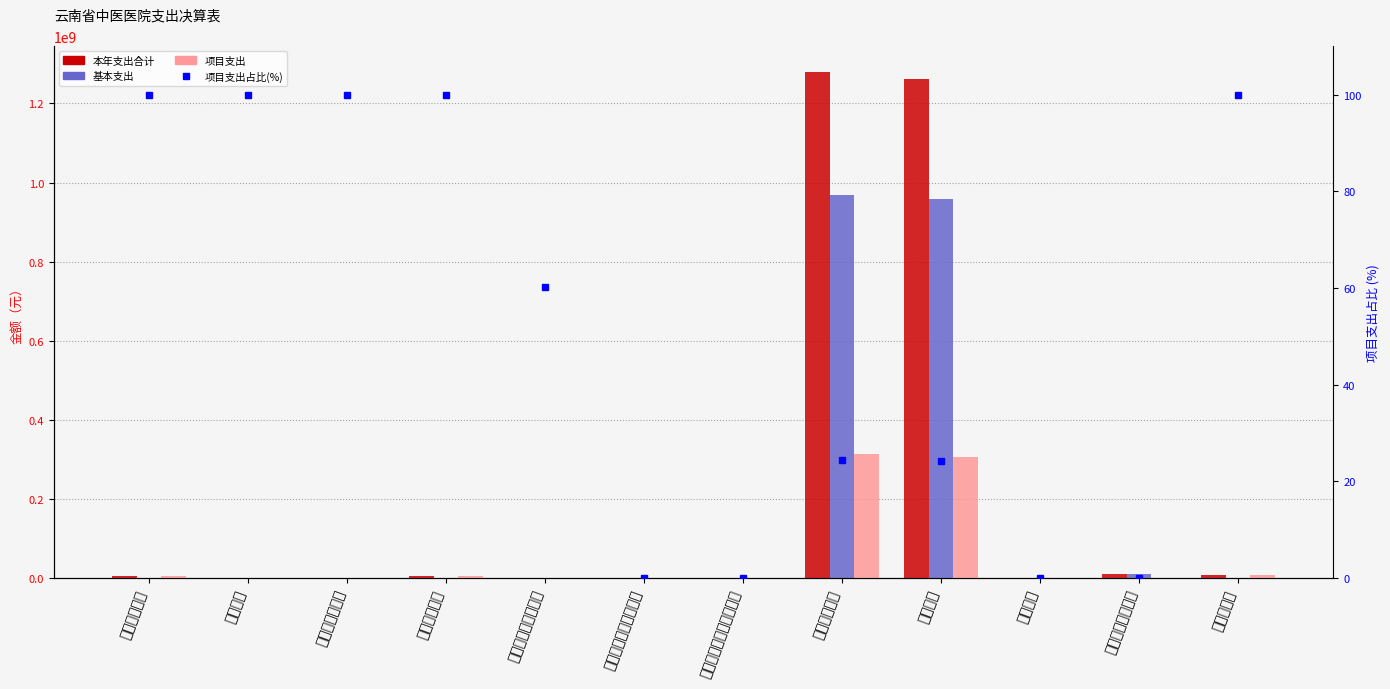

Is the value of 项目支出 at 技术研究与开发 greater than the value of 本年支出合计 at 行政事业单位养老支出?

No